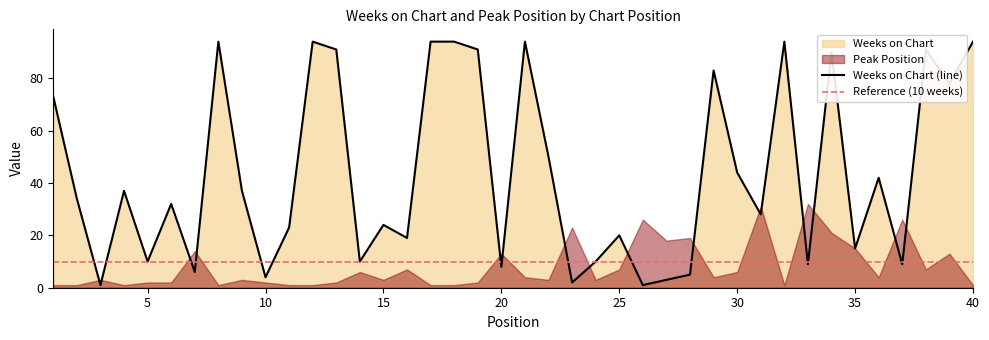

What is the value of the 17th point from the left?

94